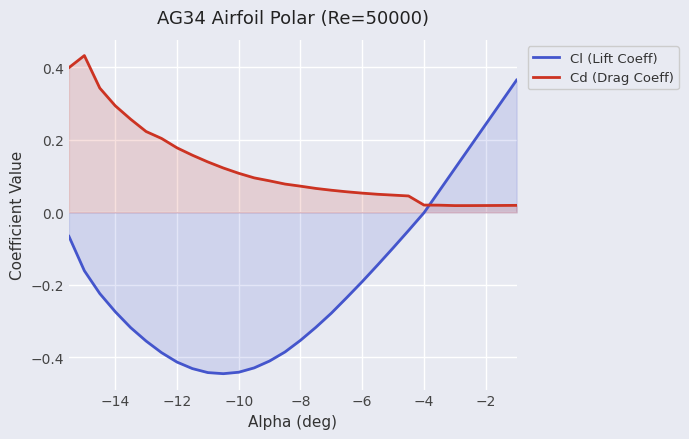

True or false: Cd (Drag Coeff) has a value of 0.1 at −10.

True